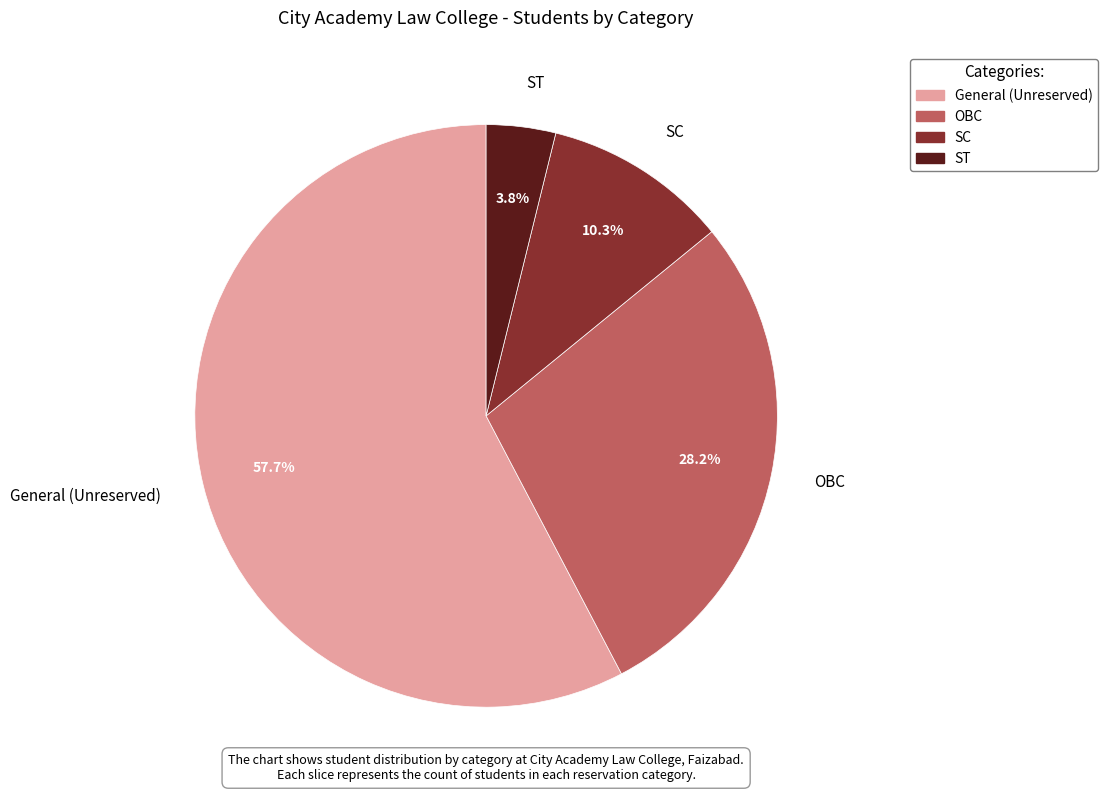

To the nearest percent, what is the difference between the largest and smallest slice percentages?

54%